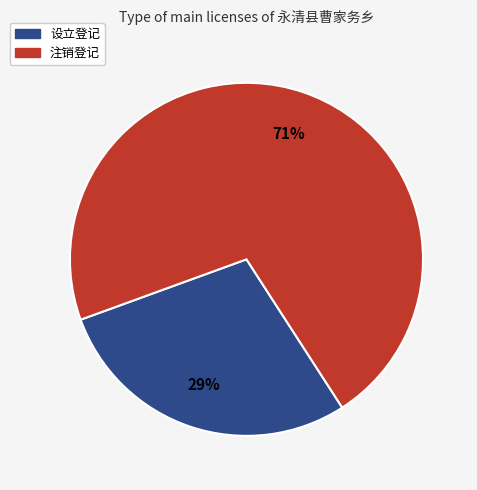

Count the number of slices in the pie.

2